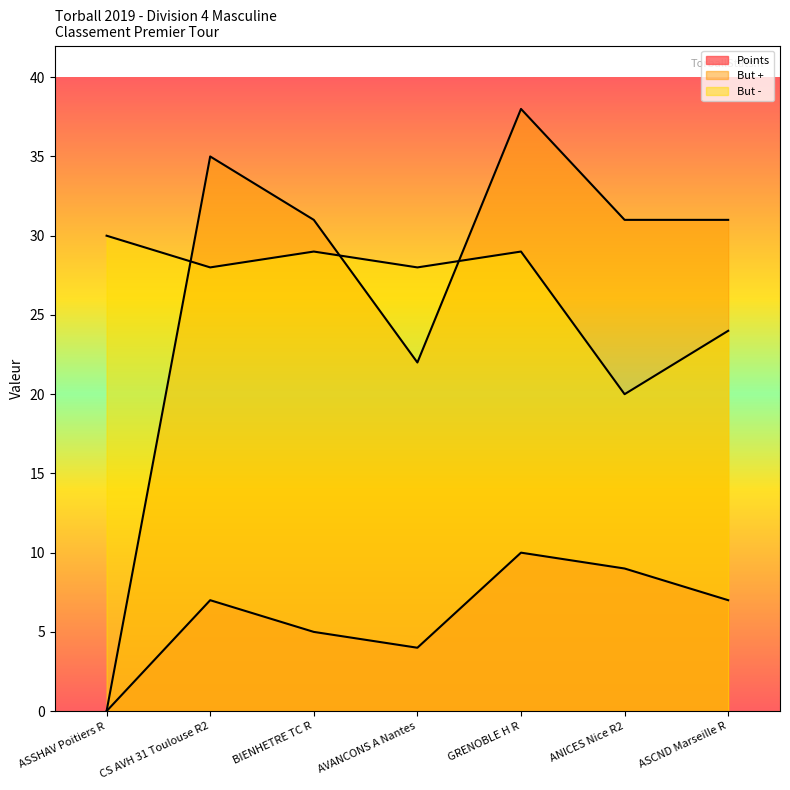

True or false: But - and Points cross at least once.

False